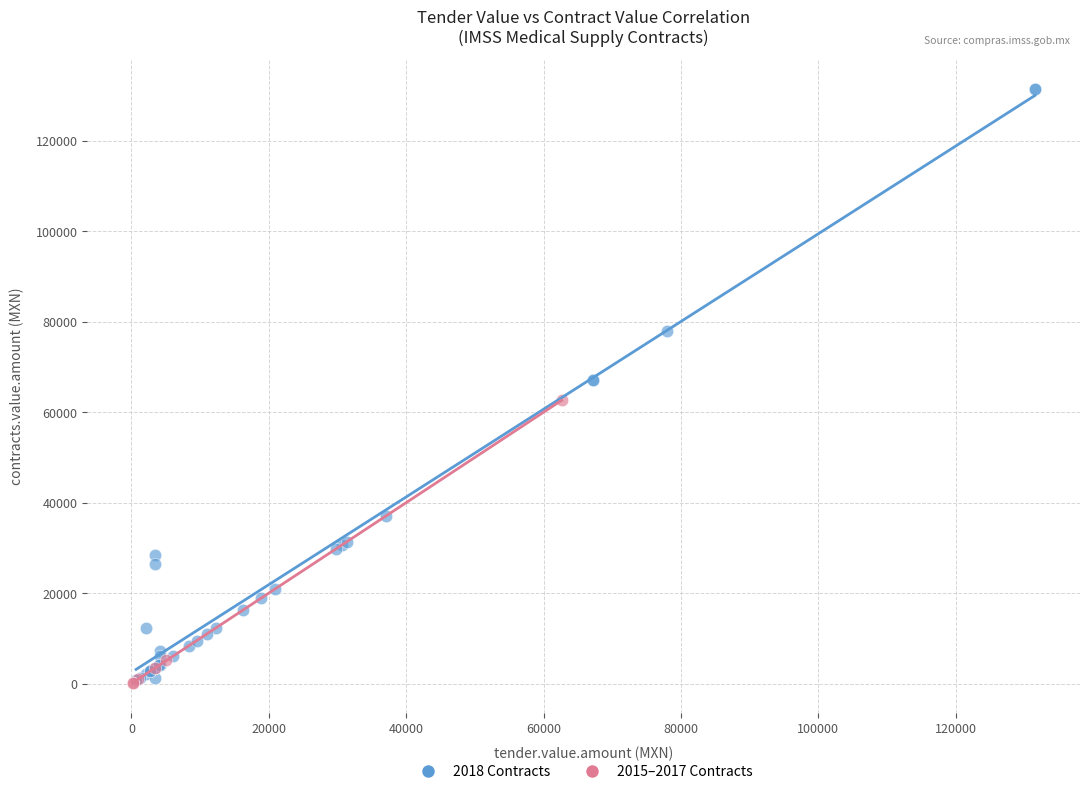

Which series reaches the maximum Y coordinate?

2018 Contracts